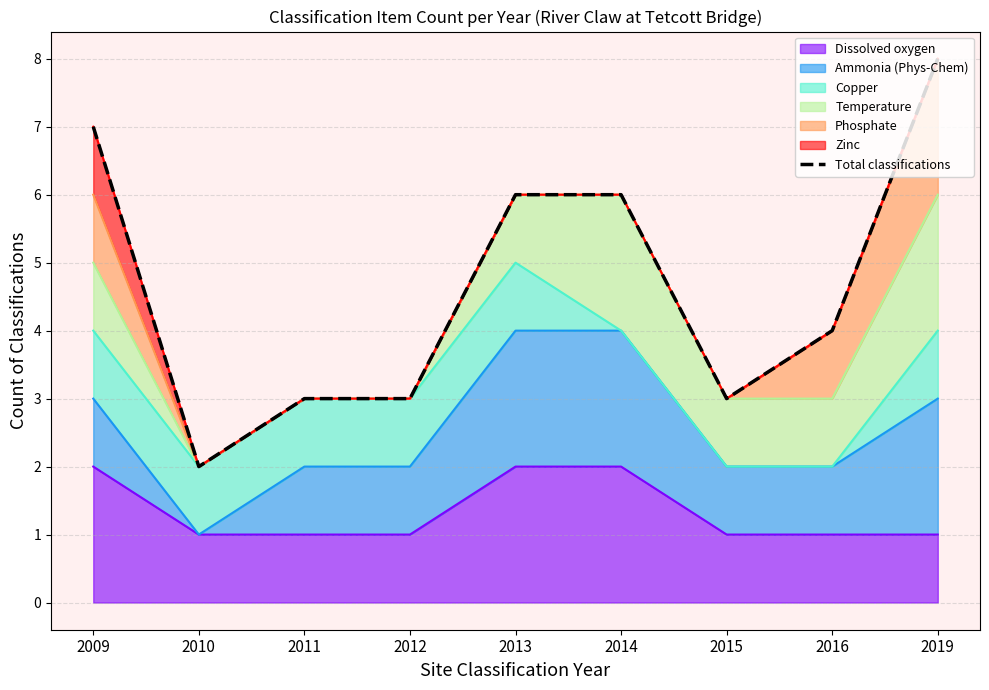

Where is the data nearest to the value 5?

2013